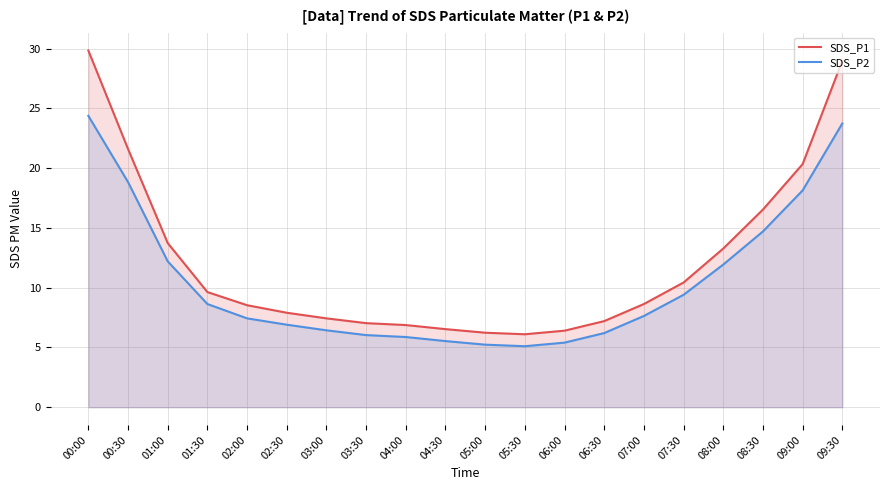

Rank the categories by SDS_P1 value from lowest to highest.

05:30, 05:00, 06:00, 04:30, 04:00, 03:30, 06:30, 03:00, 02:30, 02:00, 07:00, 01:30, 07:30, 08:00, 01:00, 08:30, 09:00, 00:30, 09:30, 00:00